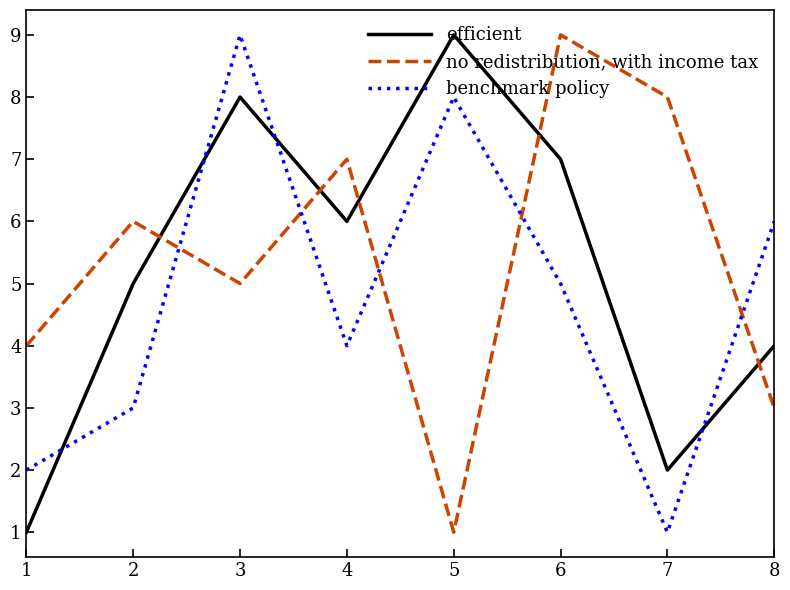

Which series changed the most between 3 and 7?

benchmark policy